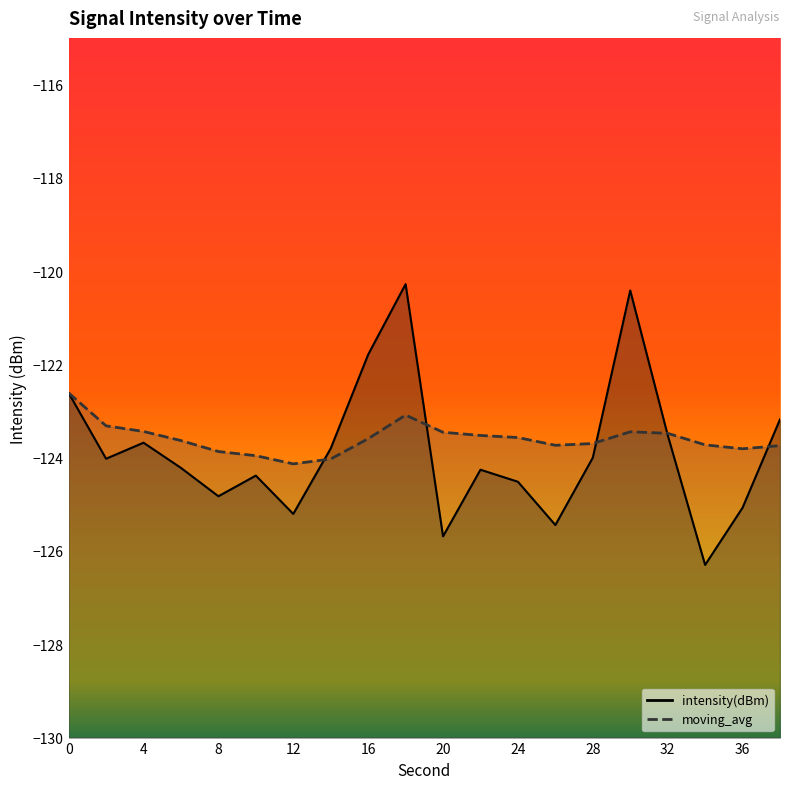

True or false: intensity(dBm) has more than 2 interior local peaks.

True